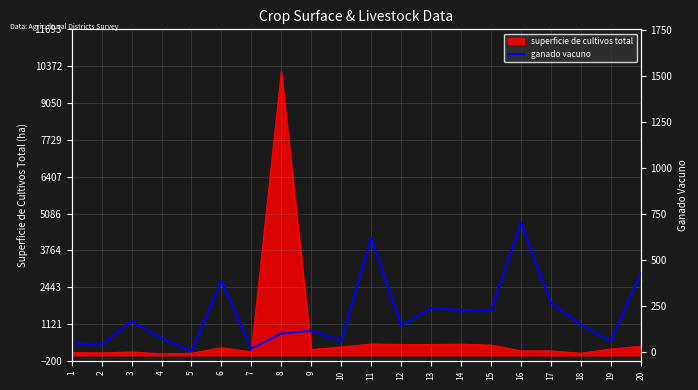

Does the chart have visible grid lines?

Yes